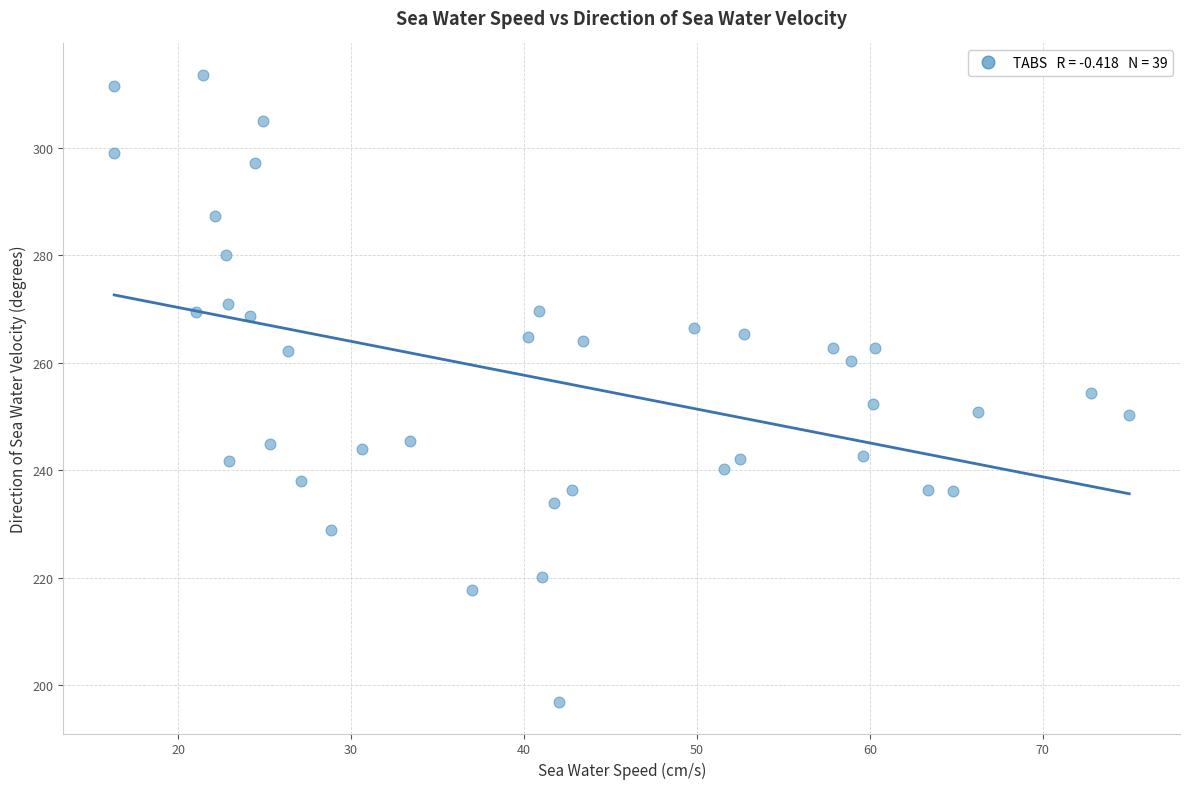

What is the range of Y values (max minus min)?

116.7